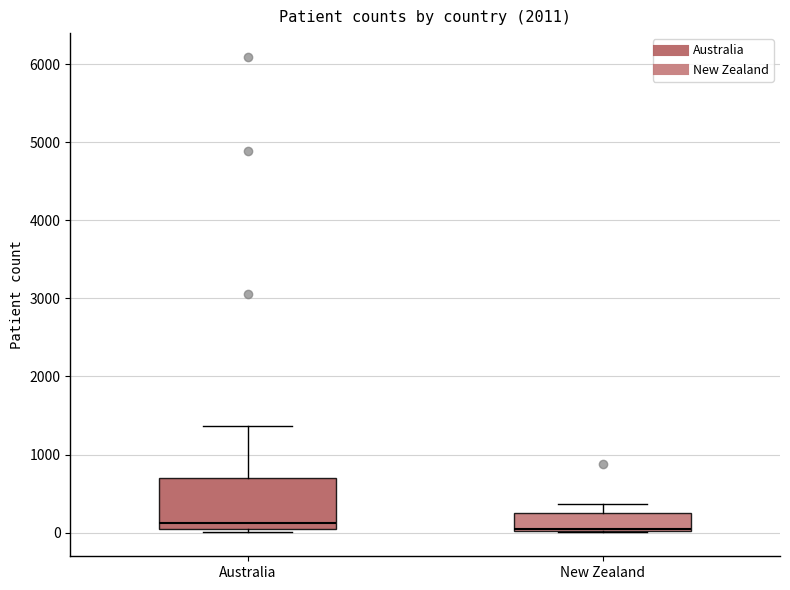

Reading left to right, transcribe this box plot: for each box, give where its median line is, the range the box spans, and where its two whiskers end, as read against the y-axis. The values are not printed on the chart, so give them approximately, as read against the axis.

Australia: median 100, box 0 to 700, whiskers 0 (just below the box's lower edge) to 1400
New Zealand: median 100, box 0 to 300, whiskers 0 to 400